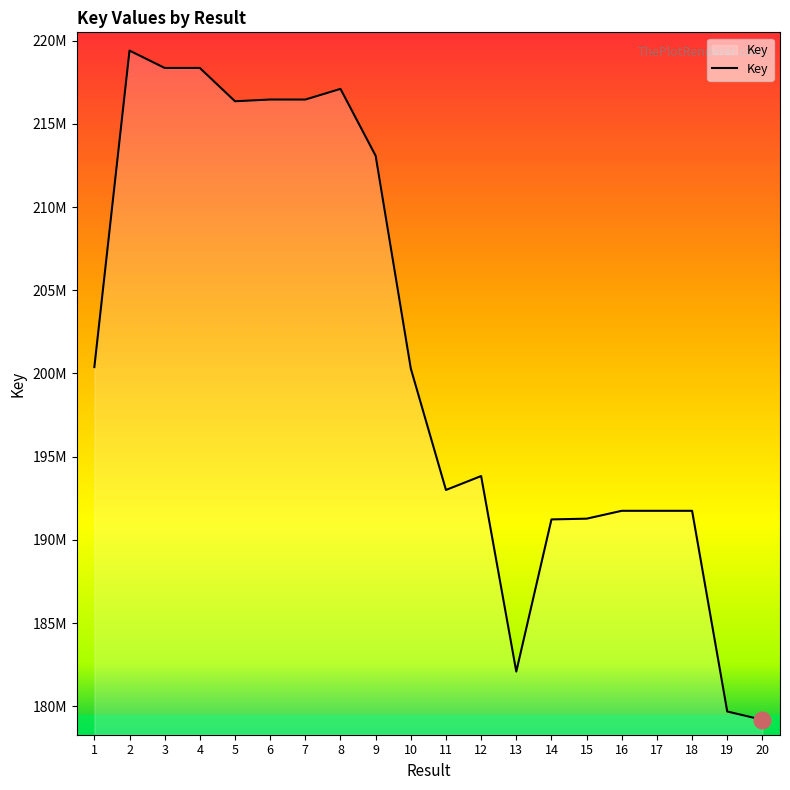

True or false: the data shows 347271763 at 1.

False